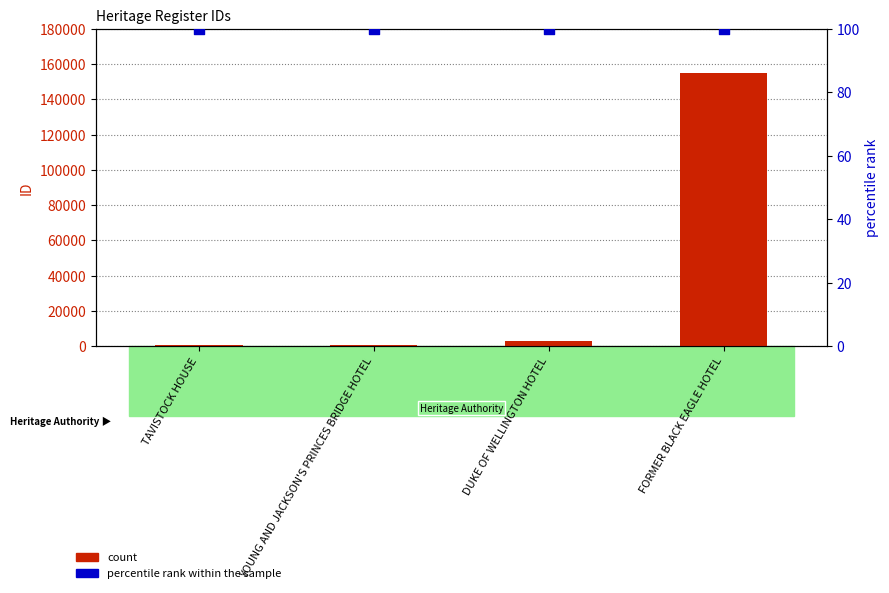

Is the value of percentile rank within the sample at YOUNG AND JACKSON'S PRINCES BRIDGE HOTEL greater than the value of ID at FORMER BLACK EAGLE HOTEL?

No